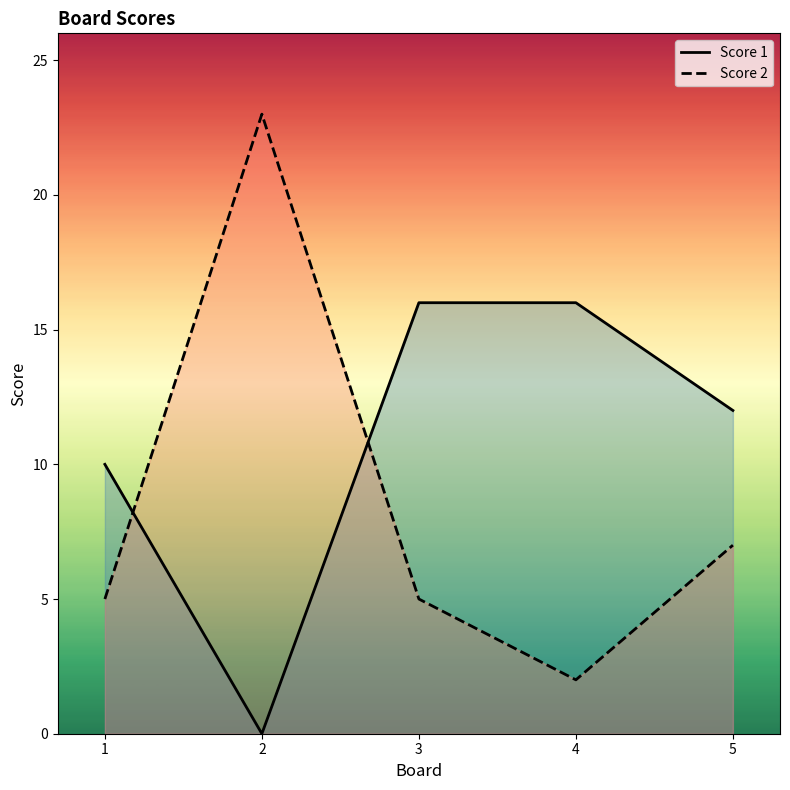

At 2, list the series in order from smallest to largest.

Score 1, Score 2